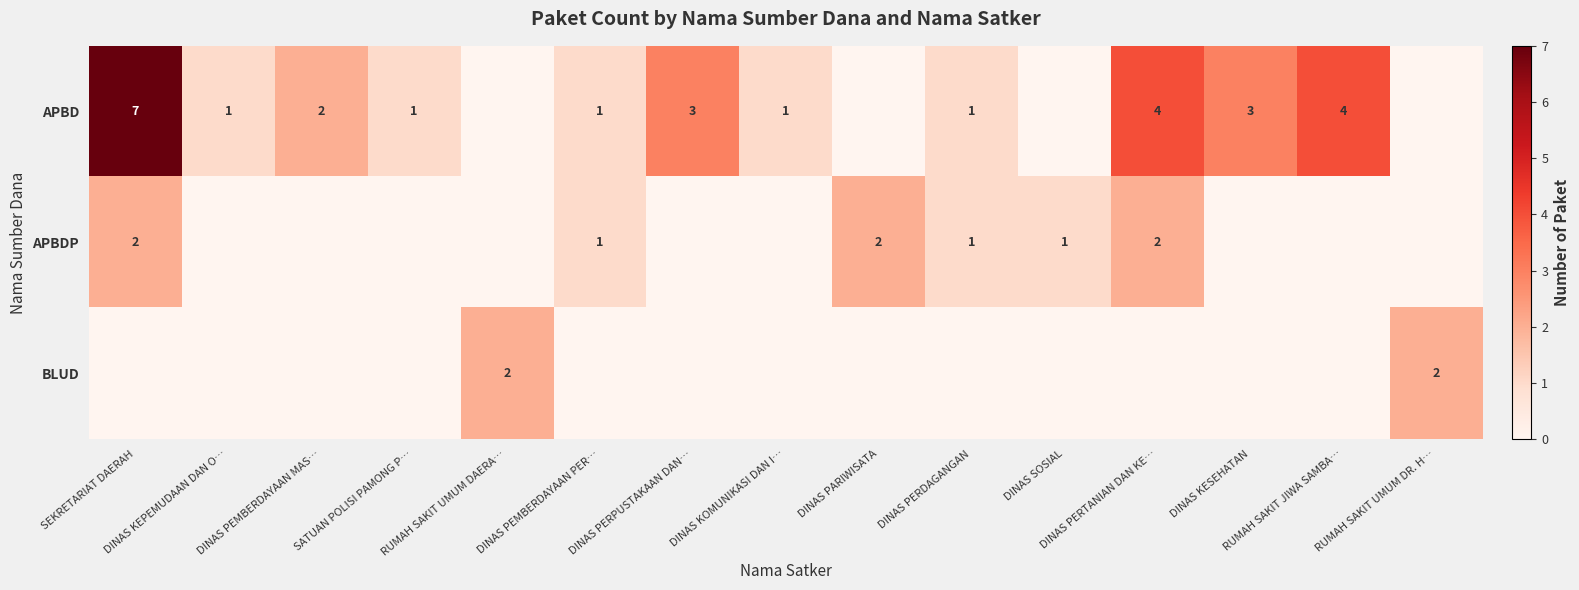

At how many categories does at least one series exceed 0?

15